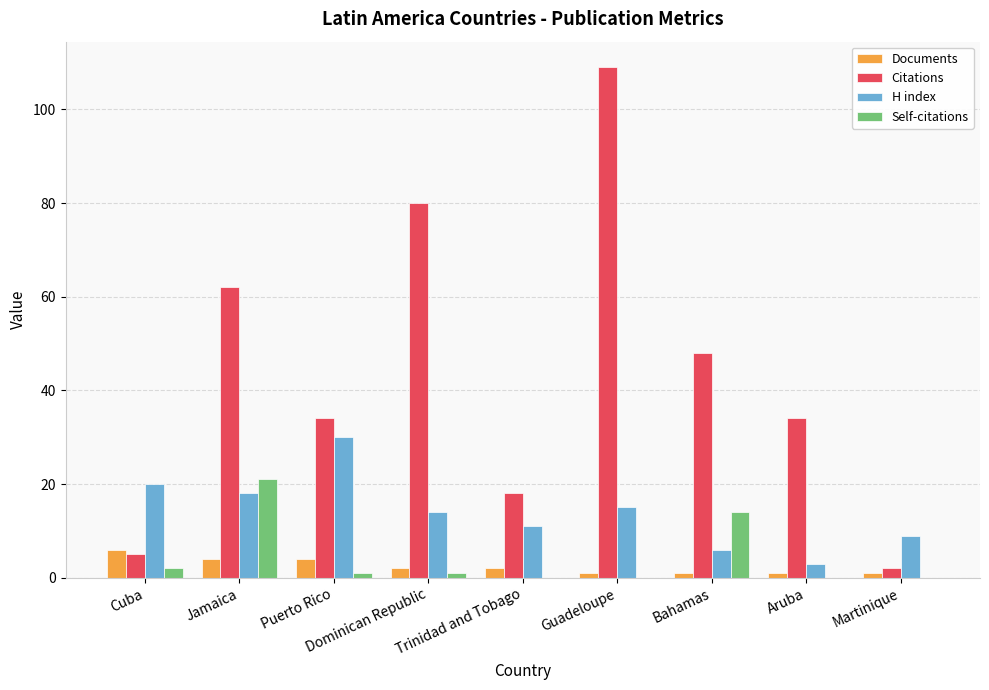

Which category has the highest value across all series?

Guadeloupe